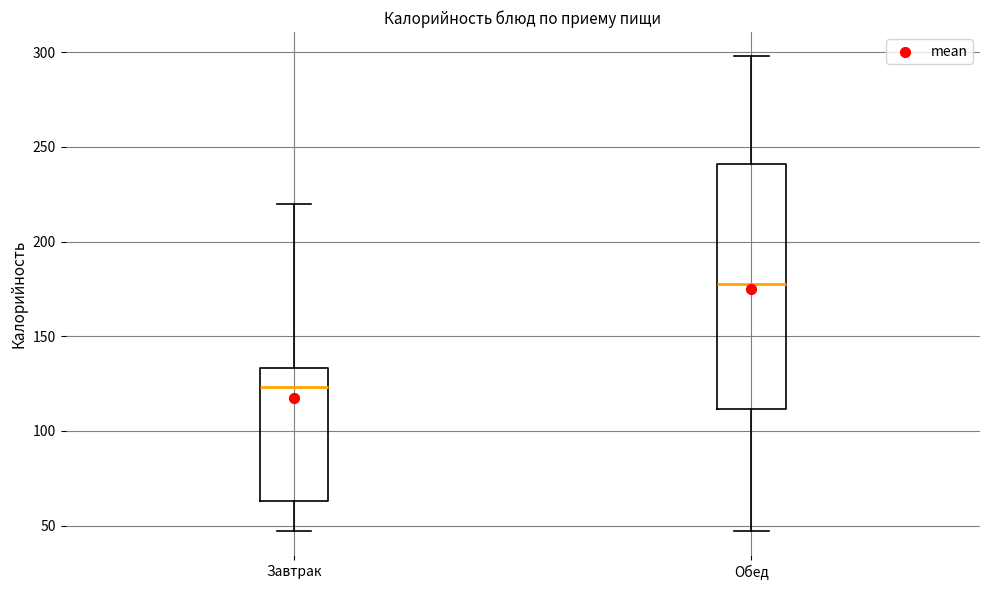

Comparing the boxes themselves (not the whiskers), which one is the tallest?

Обед